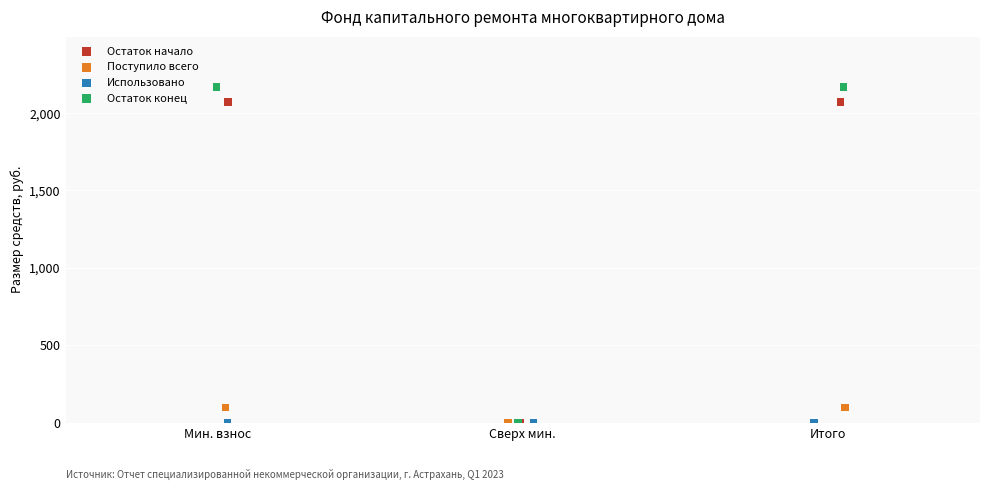

What are all the series names shown in the legend?

Остаток начало, Поступило всего, Использовано, Остаток конец